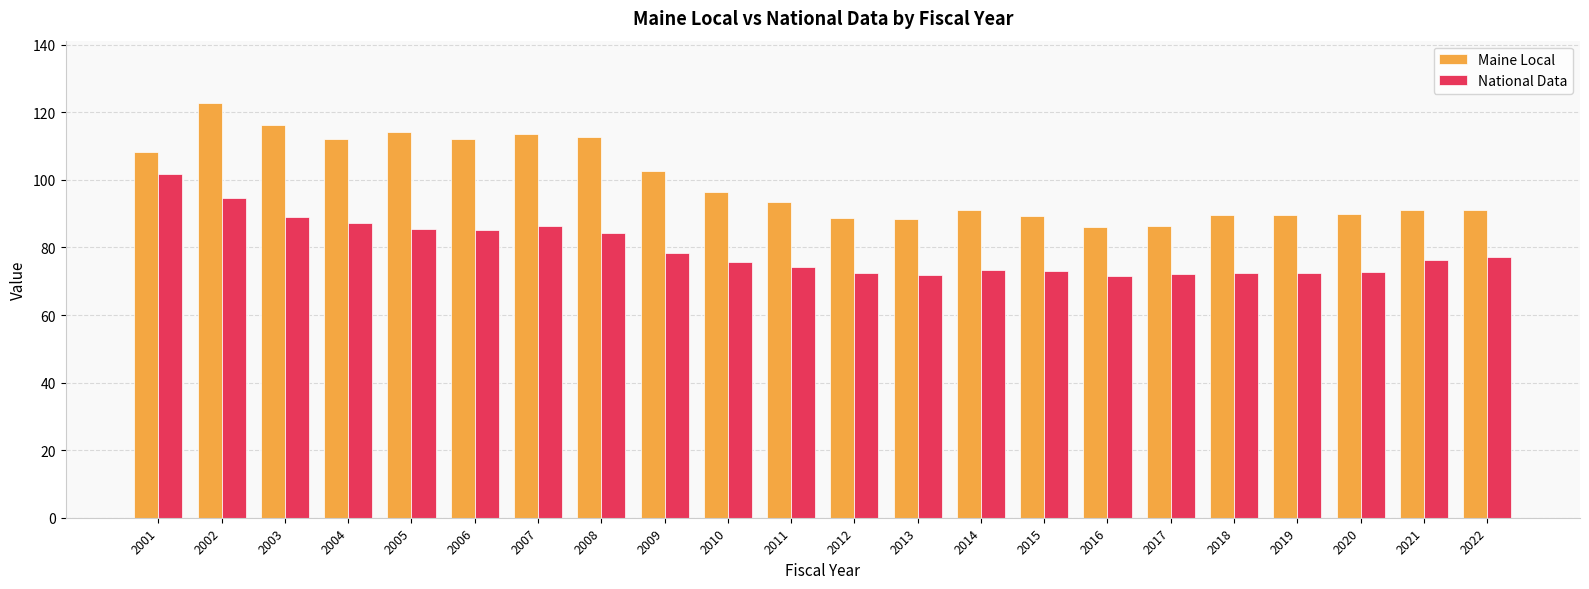

What is the approximate value of Maine Local at 2008?

112.7